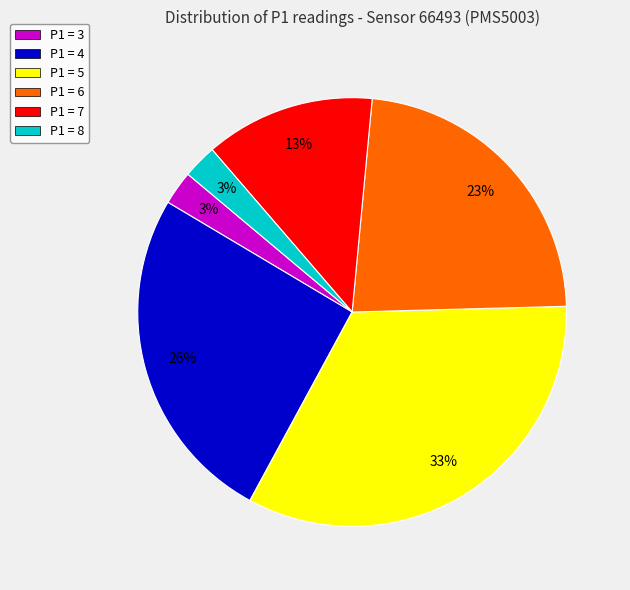

Is the sum of P1 = 4 and P1 = 6 greater than half?

No